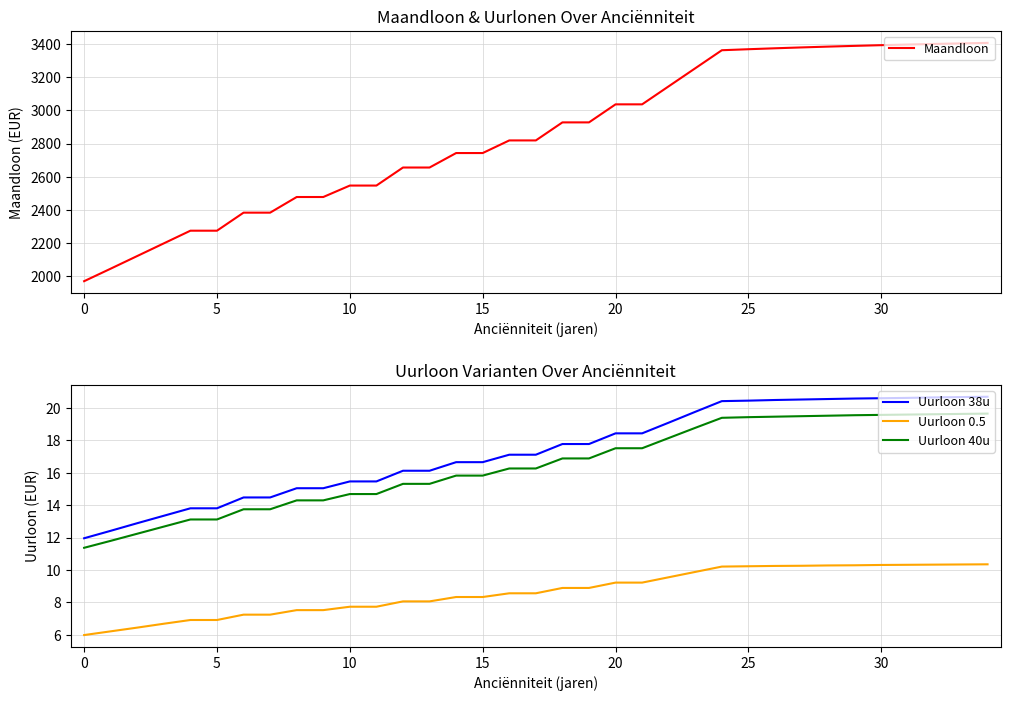

Is the value of Uurloon 38u at 15 greater than the value of Uurloon 0.5 at 30?

Yes